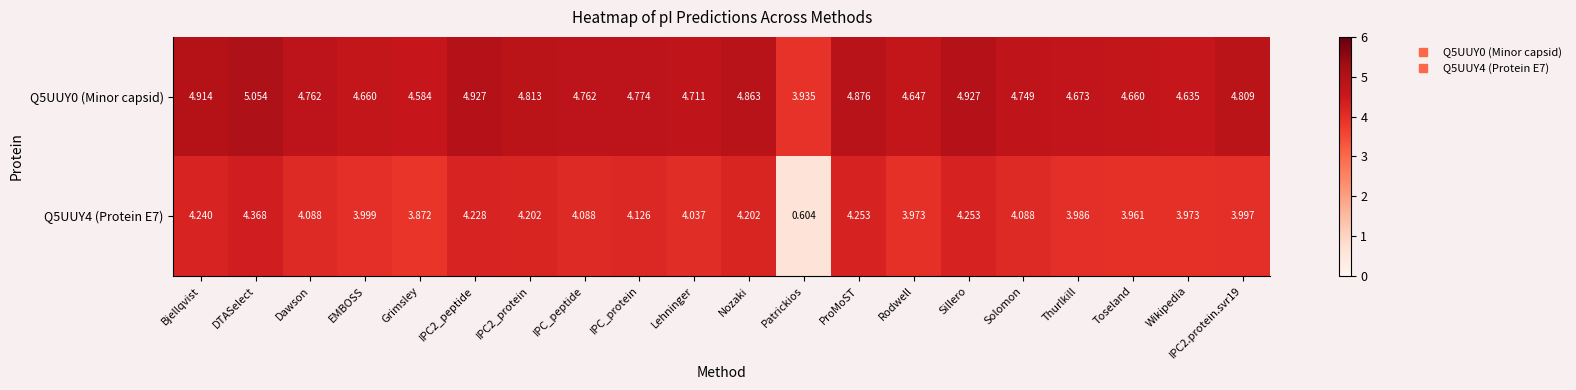

Which label corresponds to the smallest value in the chart?

Patrickios